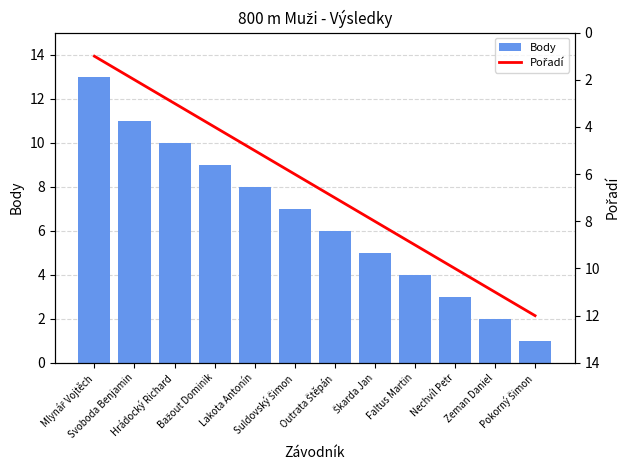

The Body series shows 3 at Lakota Antonín. True or false?

False